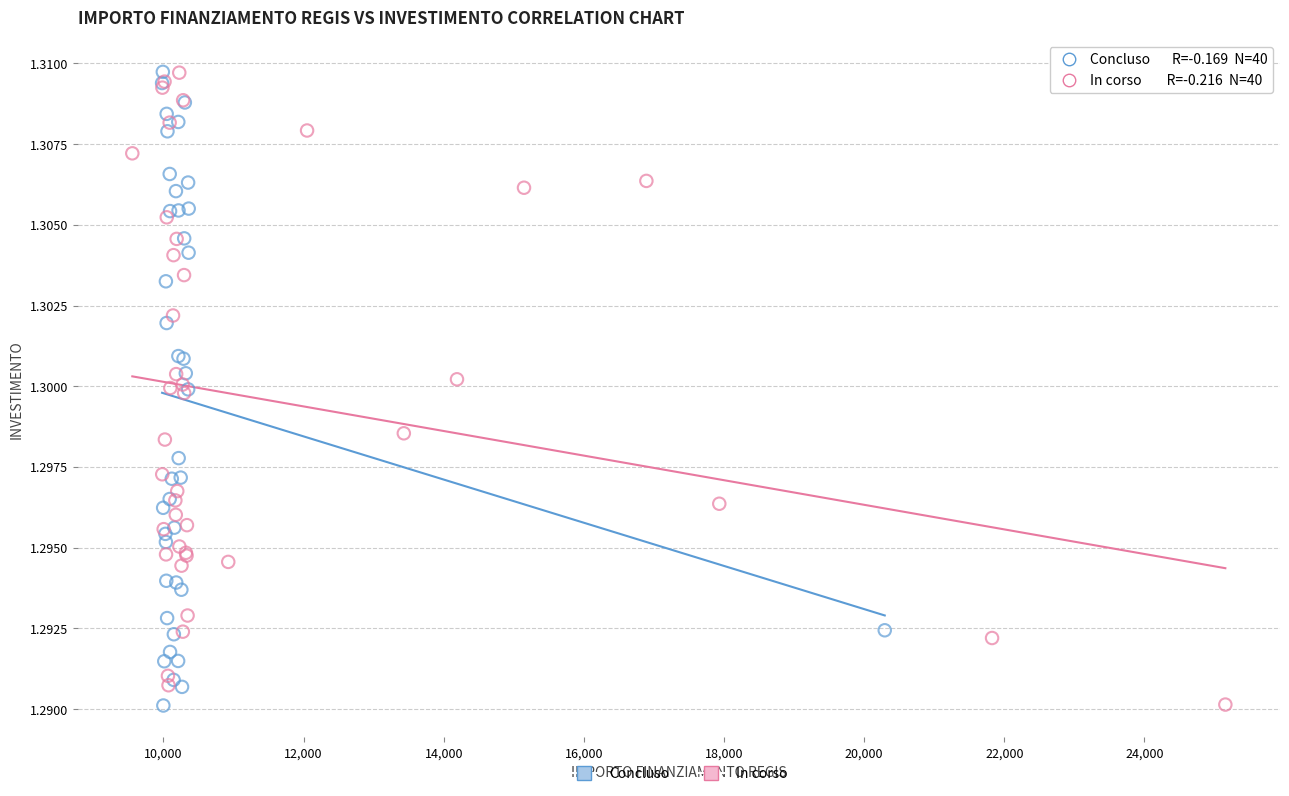

What are all the series names shown in the legend?

Concluso, In corso